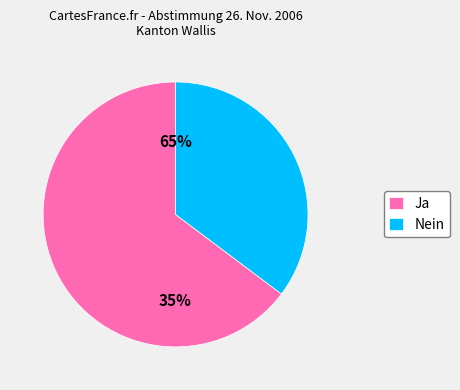

Rank the categories by value from lowest to highest.

Nein, Ja